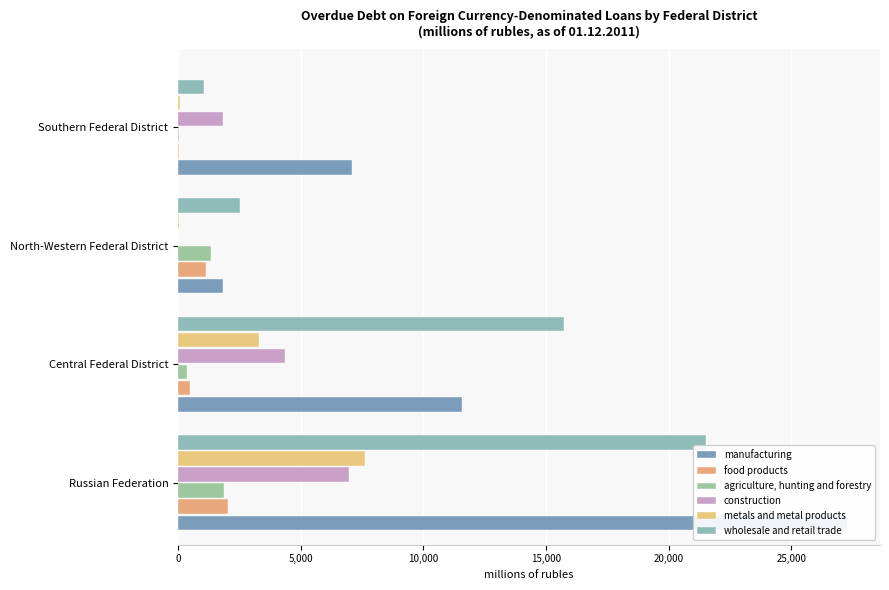

Count the construction values in the range 1848 to 6988.

3